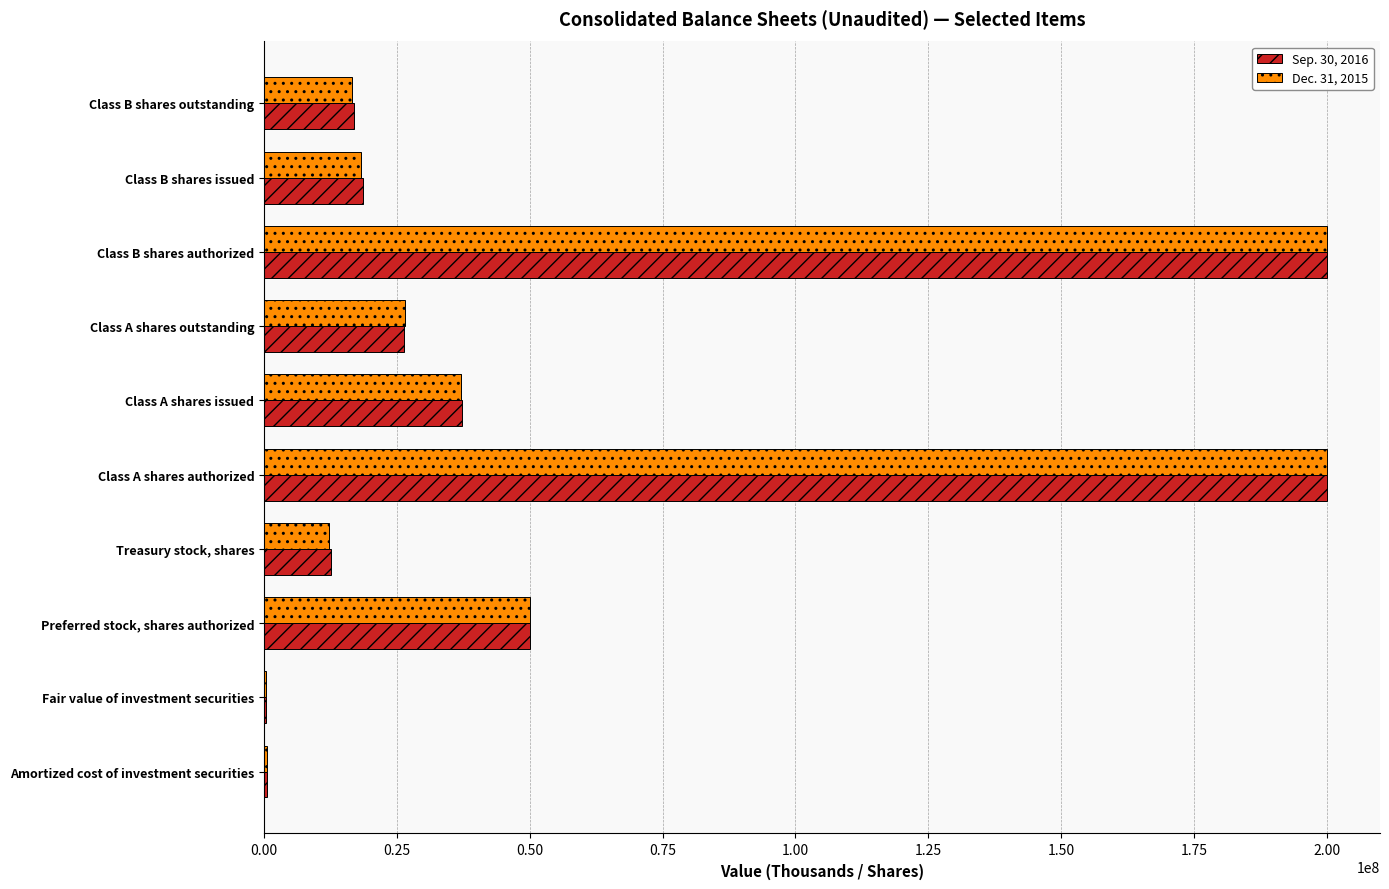

Is it true that Sep. 30, 2016 equals 4283662 at Treasury stock, shares?

False